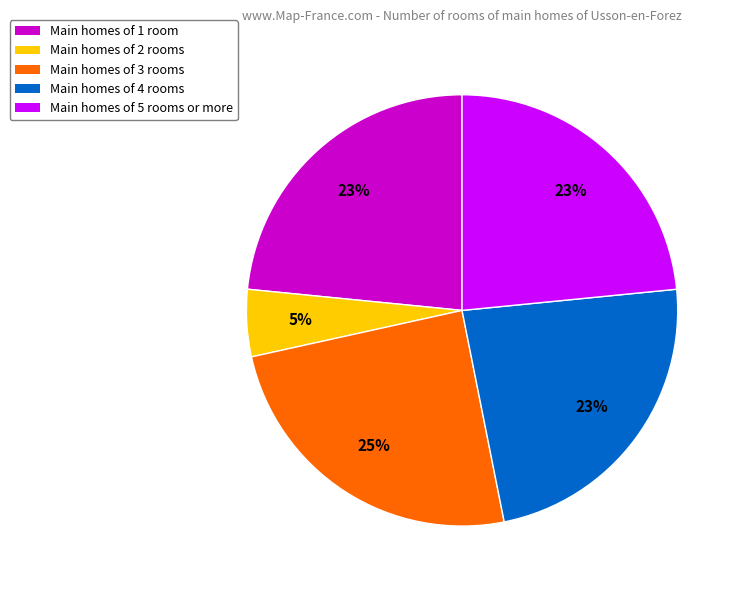

To the nearest percent, what is the difference between the largest and smallest slice percentages?

20%